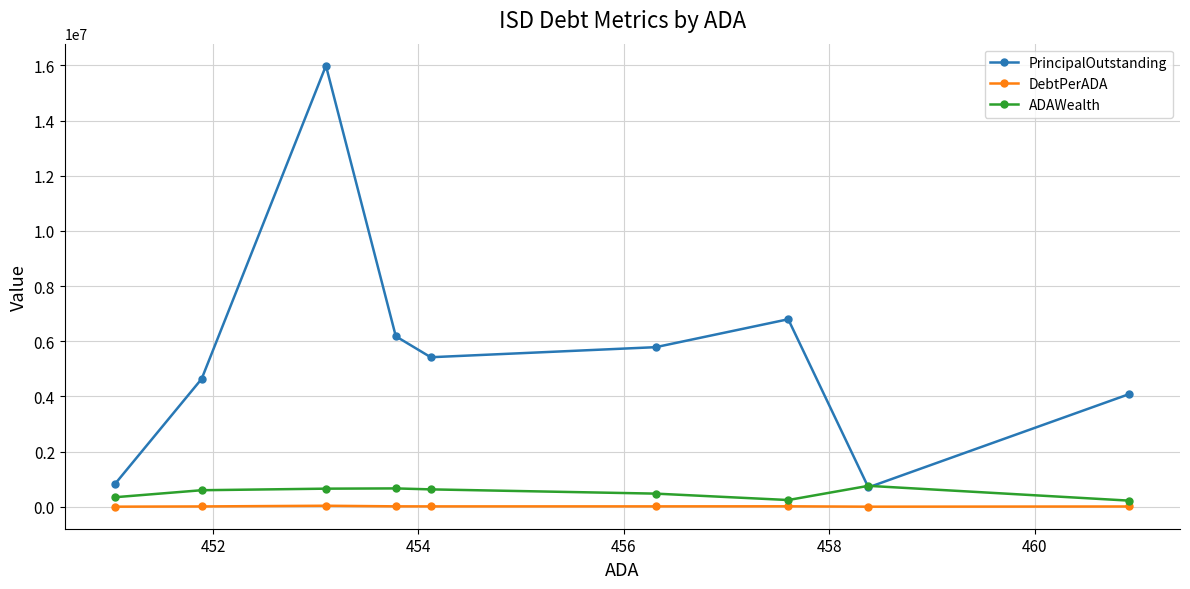

What is the maximum value shown in the chart?

15990000.0